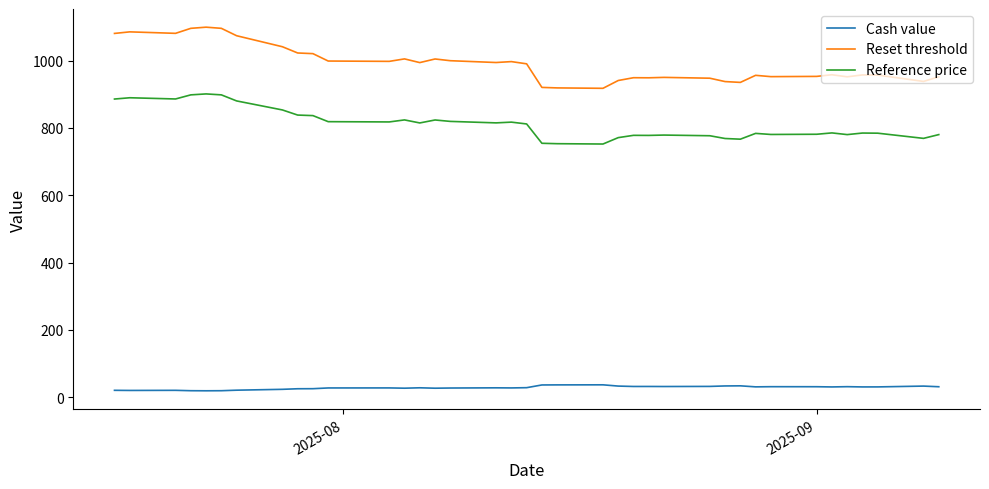

What is the difference between the maximum and minimum values in the Reference price series?

148.8